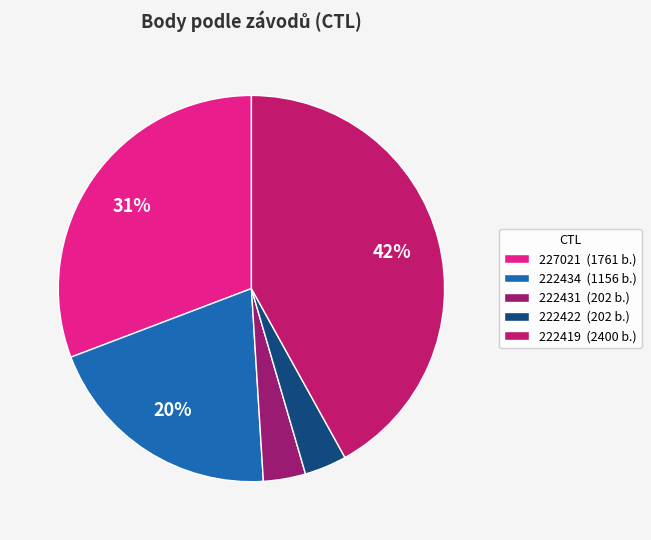

How much of the chart is everything except 222422?

96.5%